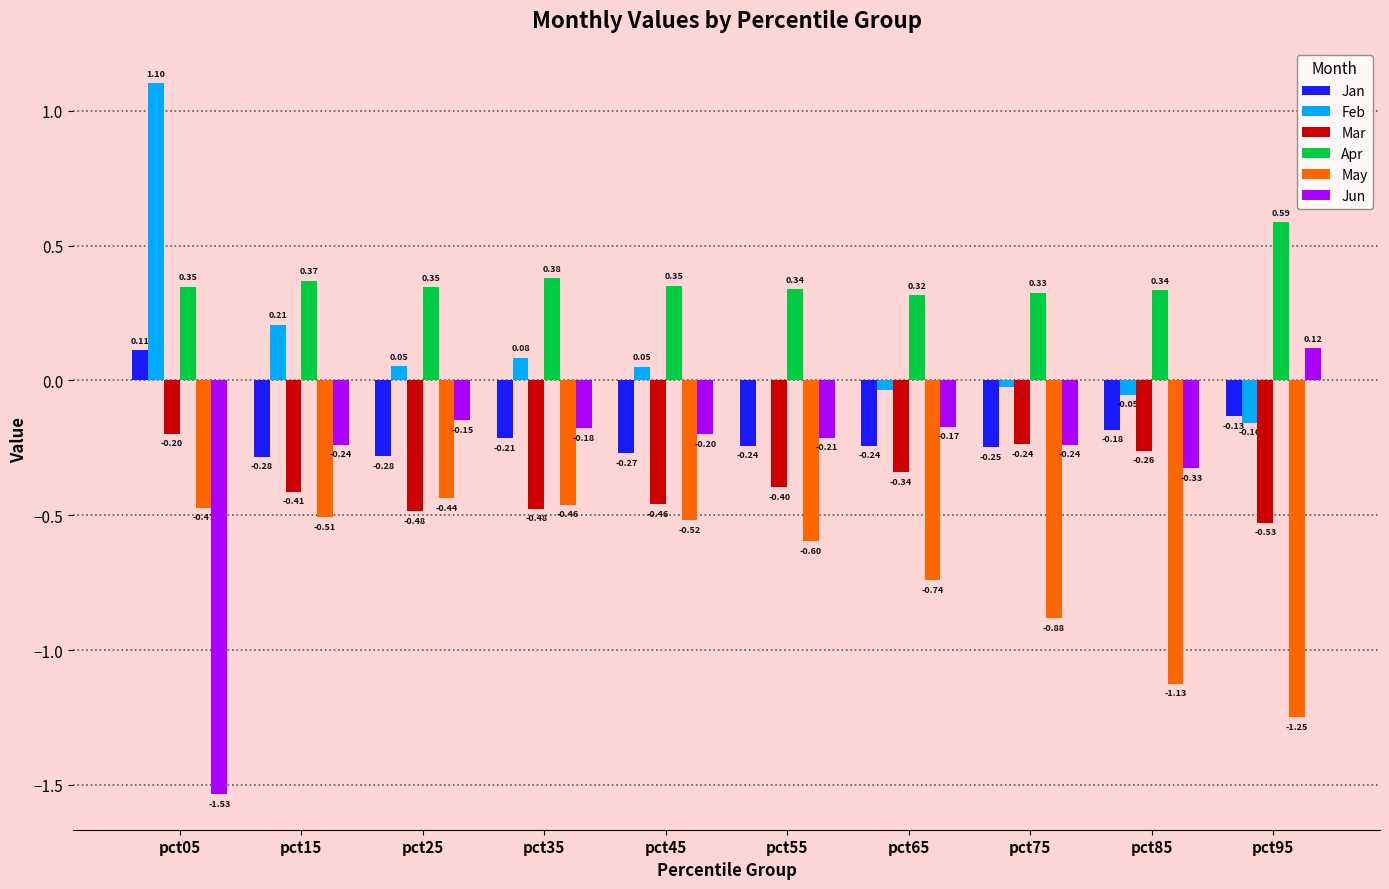

Count the number of data series in this chart.

6